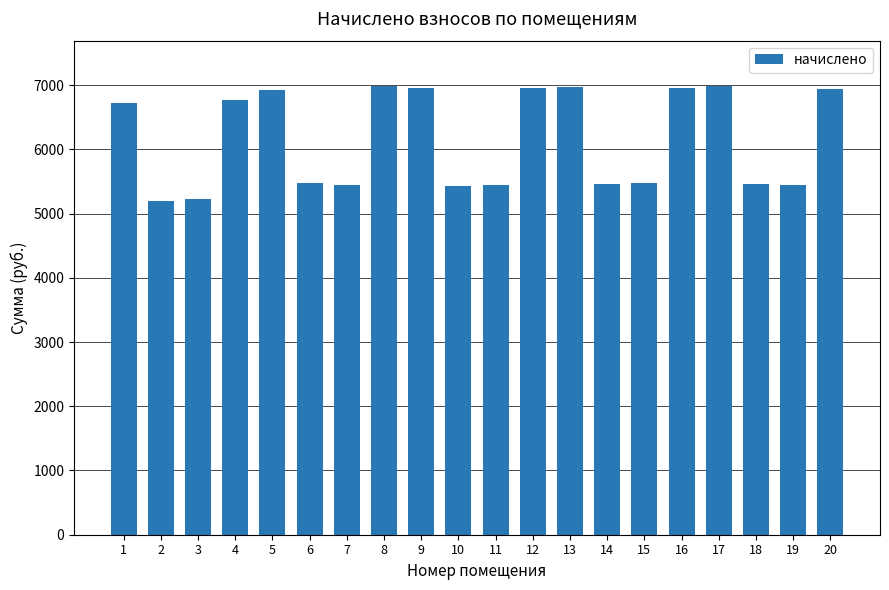

What is the value of the 18th bar from the left?

5454.8